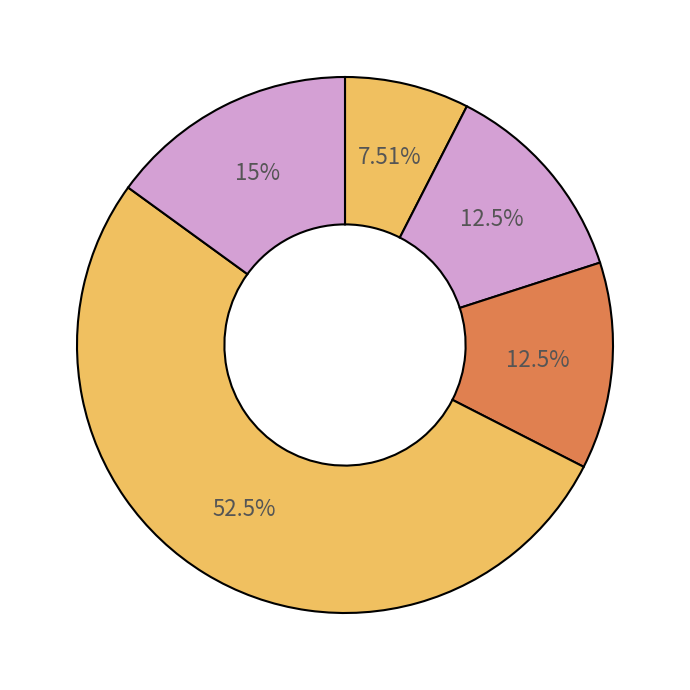

Count the number of slices in the pie.

5